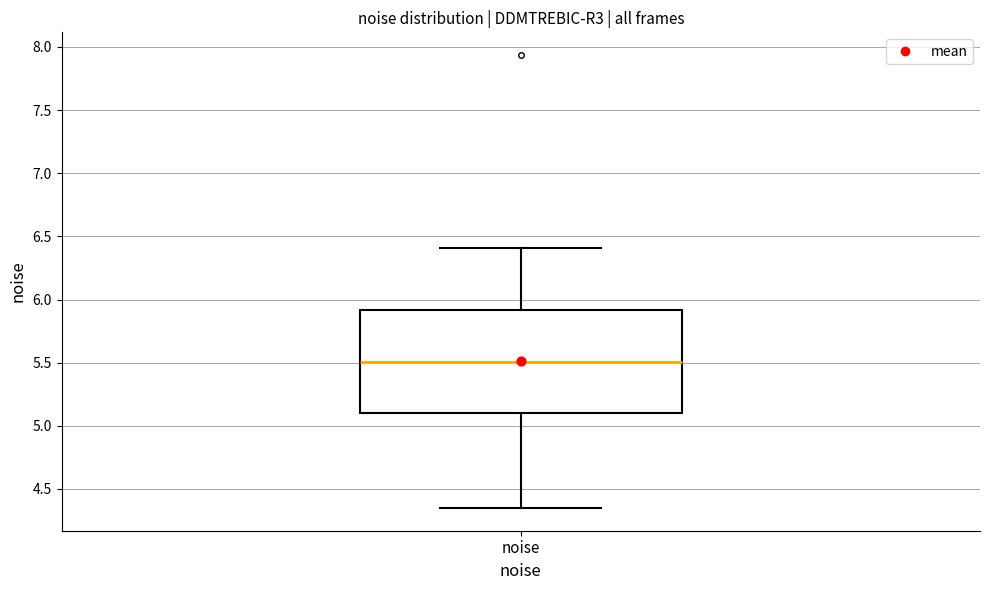

Transcribe this box plot: give where the median line is, the range the box spans, and where the two whiskers end, as read against the y-axis. The values are not printed on the chart, so give them approximately, as read against the axis.

median 5.50, box 5.10 to 5.90, whiskers 4.35 to 6.40